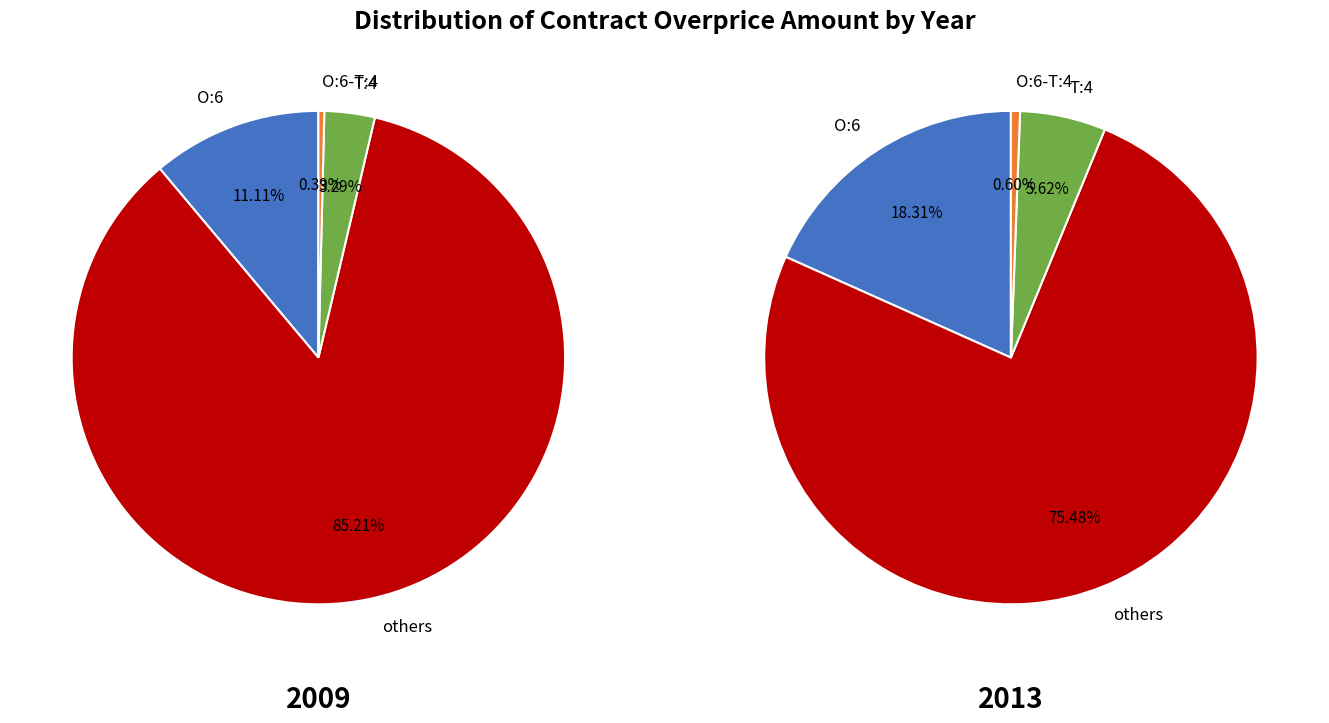

Is there any slice that represents more than half of the pie?

Yes